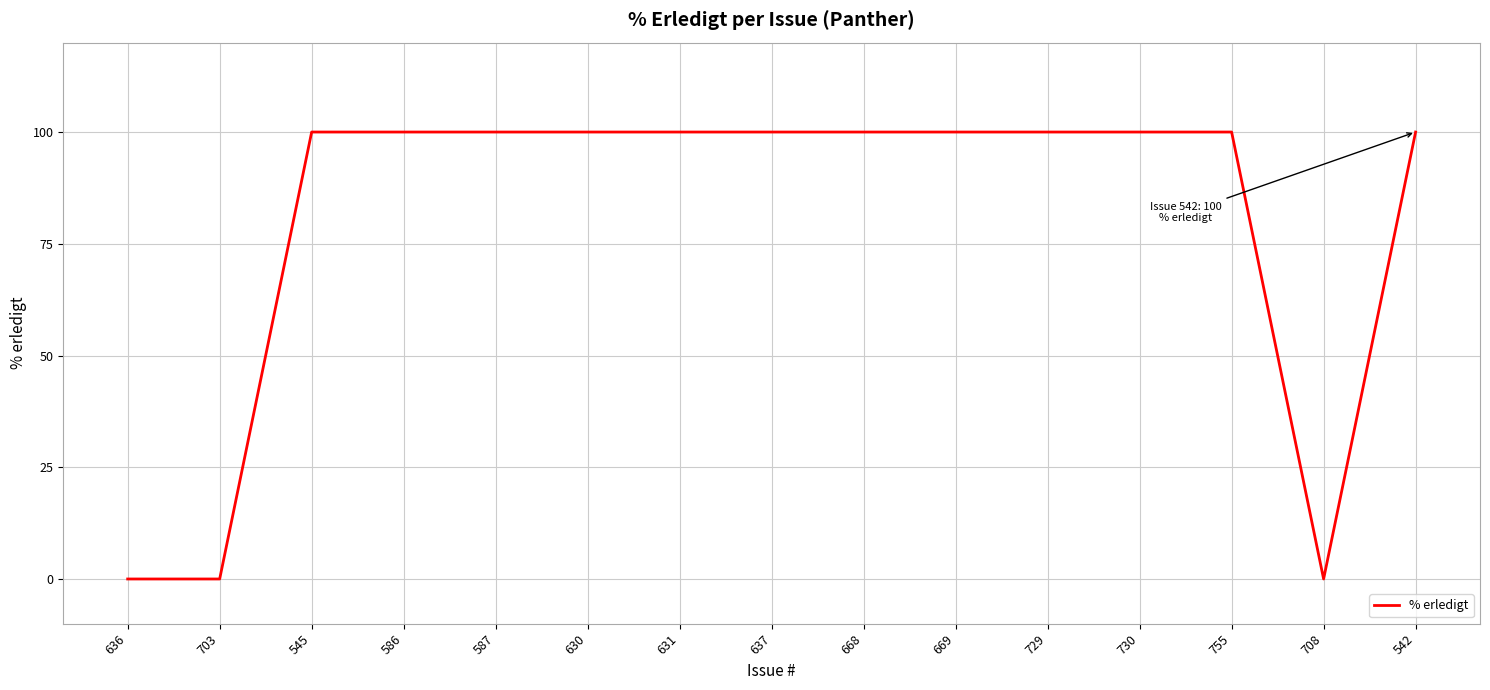

Reading left to right, what are all the values shown in this chart?

636=0	703=0	545=100	586=100	587=100	630=100	631=100	637=100	668=100	669=100	729=100	730=100	755=100	708=0	542=100